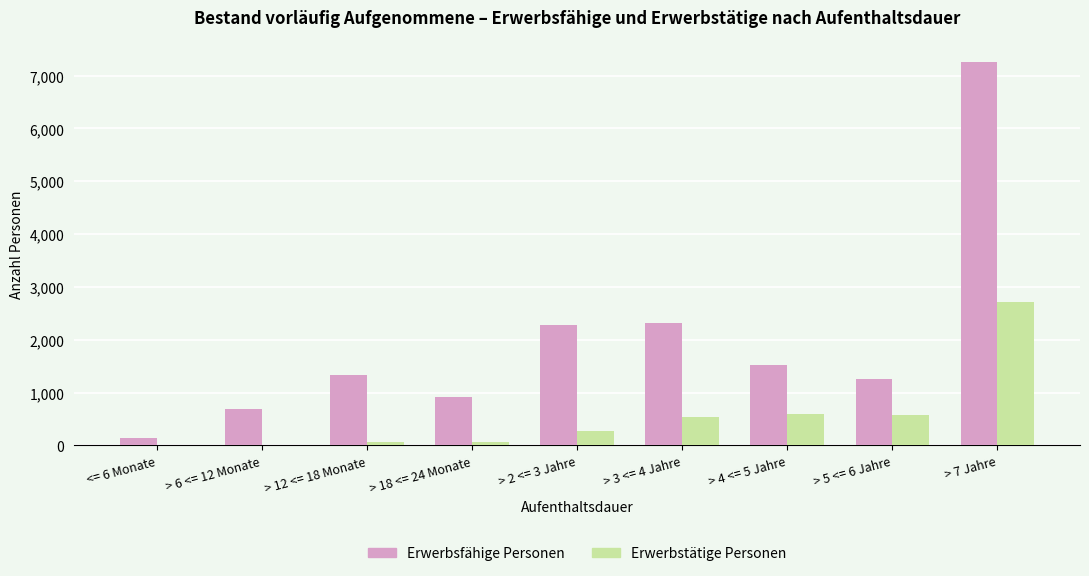

Is it true that Erwerbsfähige Personen equals 1562 at > 18 <= 24 Monate?

False